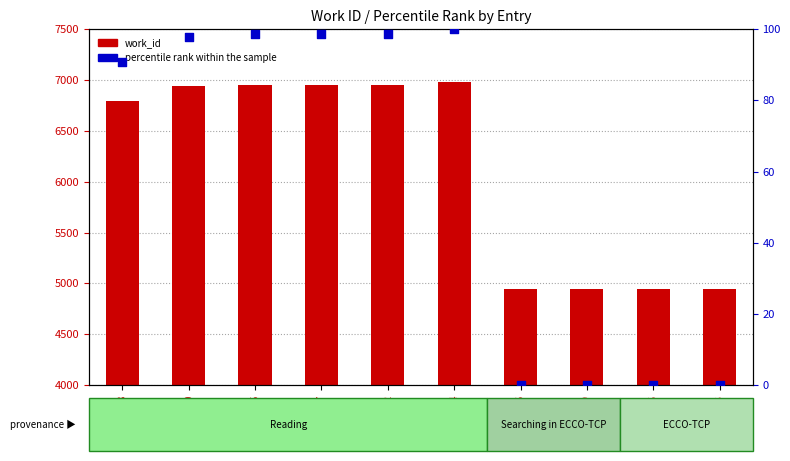

What is the total value across all series at 22939?

4943.0